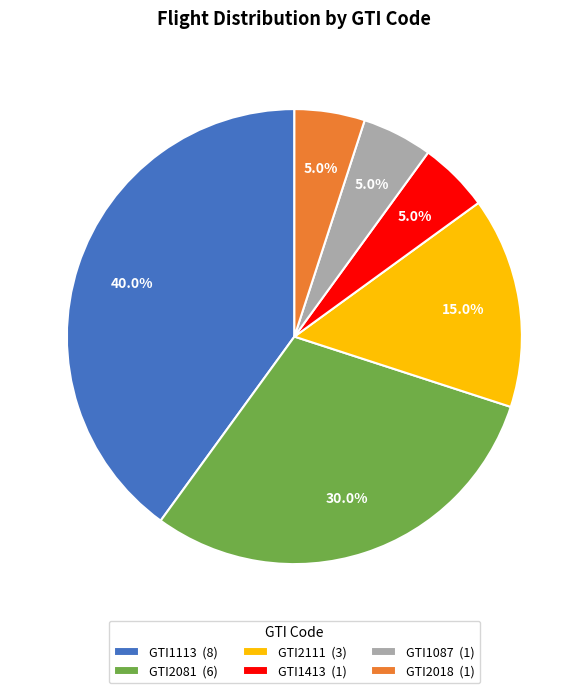

What is the ratio of the value at GTI2111 to the value at GTI2081?

0.5